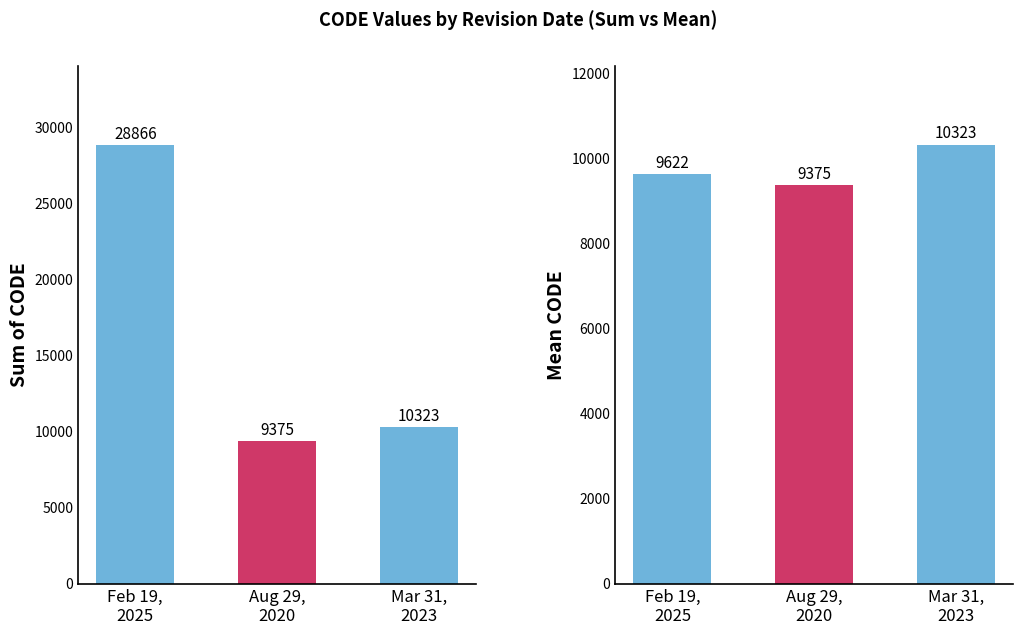

Reading right to left, extract all data points from this chart.

Sum of CODE: Mar 31,
2023=10323	Aug 29,
2020=9375	Feb 19,
2025=28866
Mean CODE: Mar 31,
2023=10323	Aug 29,
2020=9375	Feb 19,
2025=9622